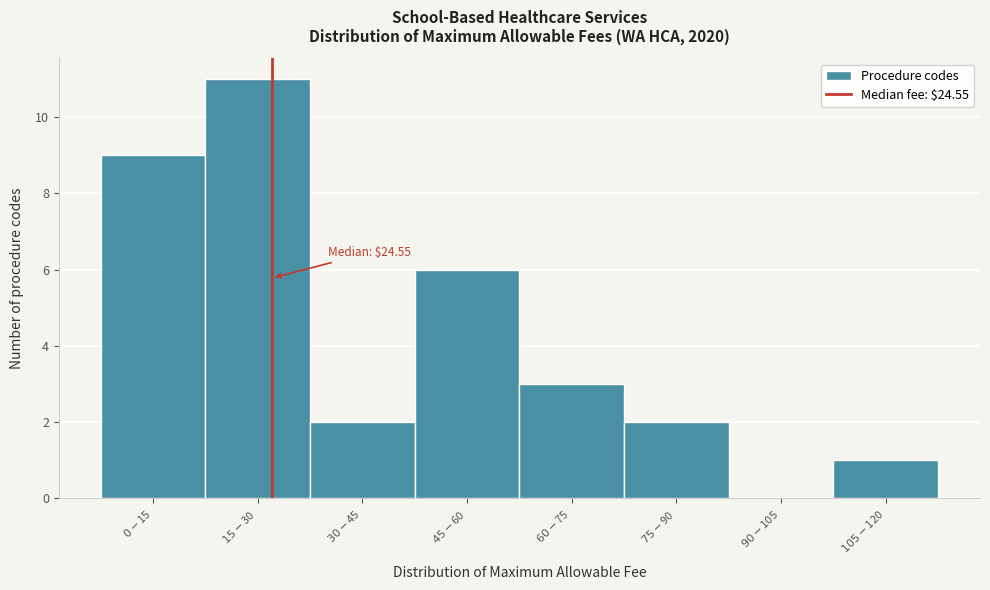

What is the greatest value displayed?

11